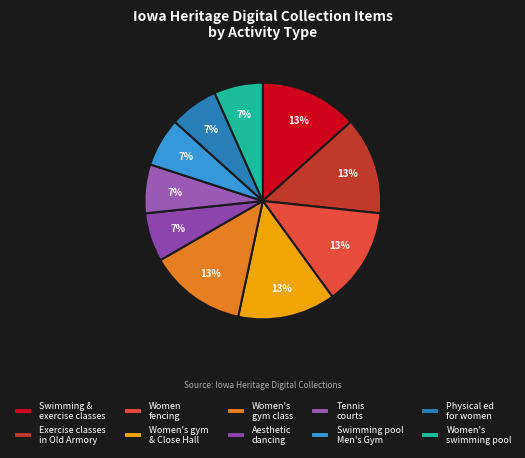

Which slice is the largest?

Swimming and exercise classes